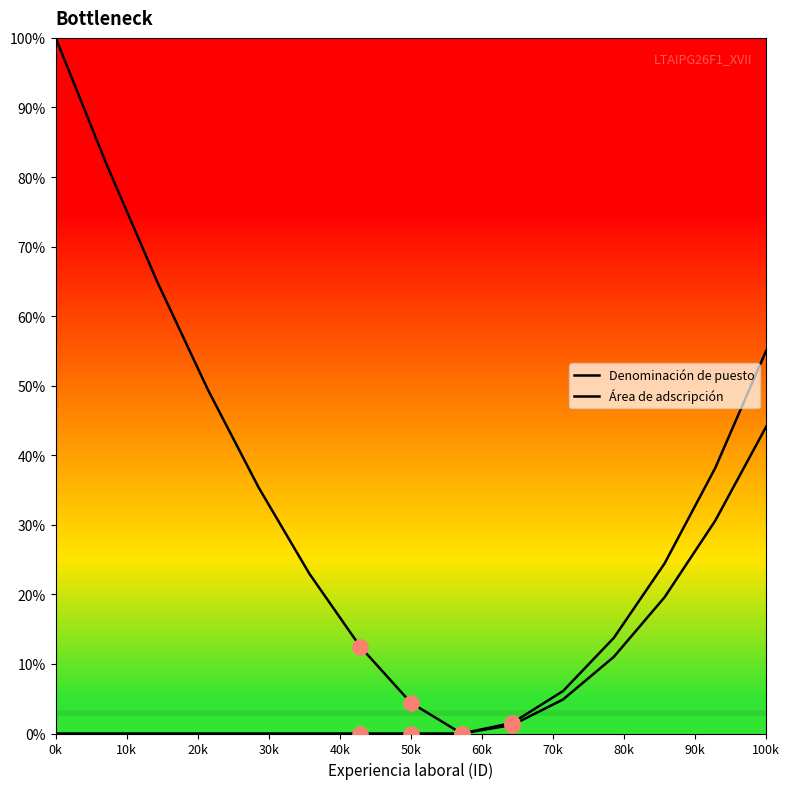

Does the chart have visible grid lines?

No